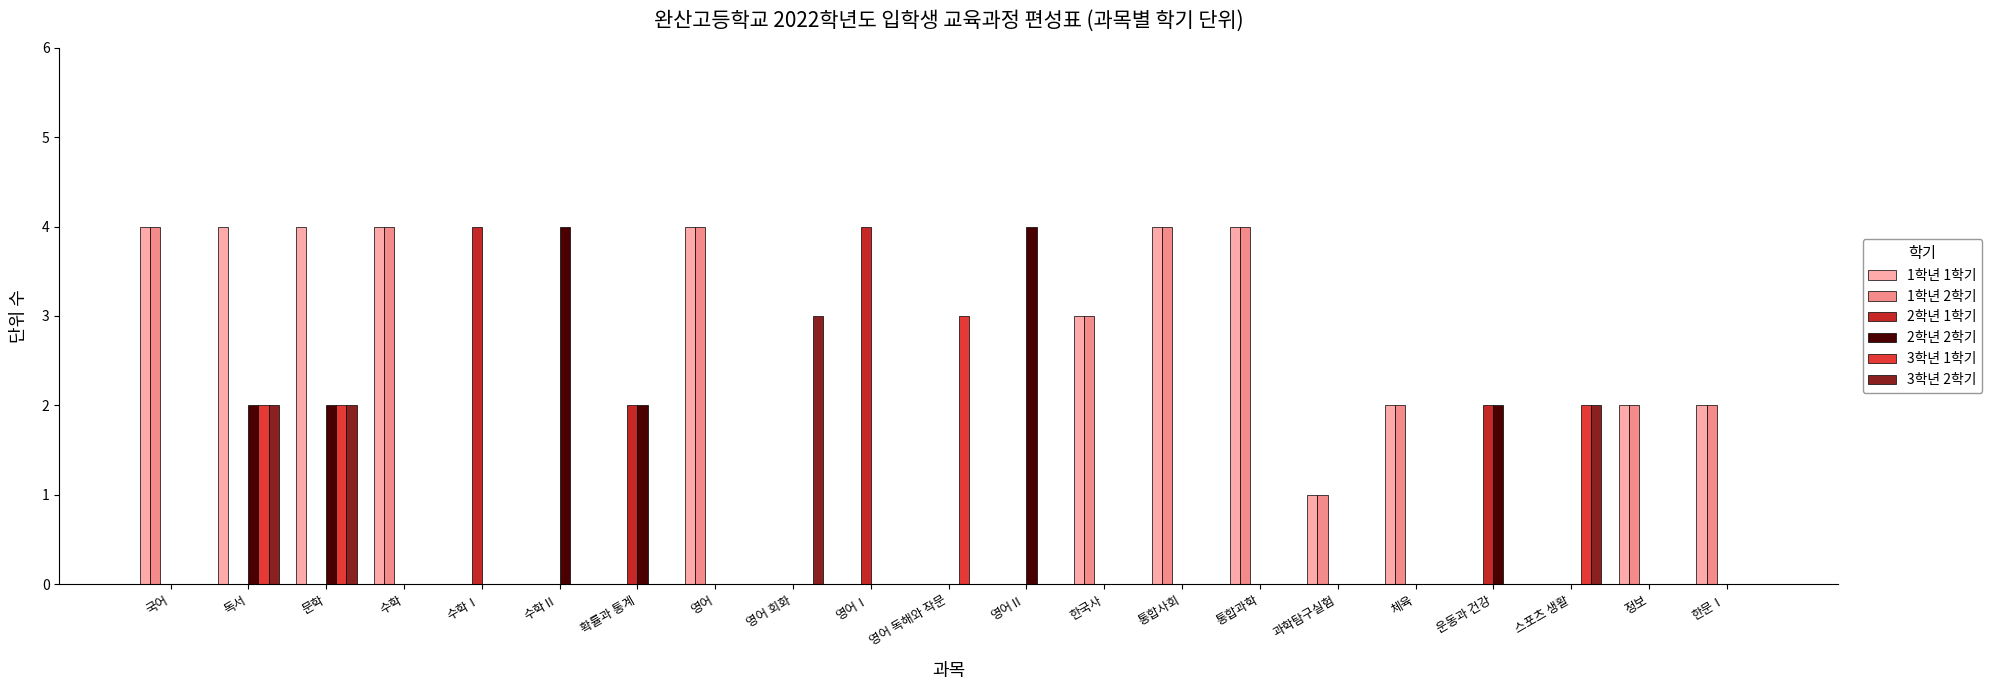

How many series are shown in this chart?

6